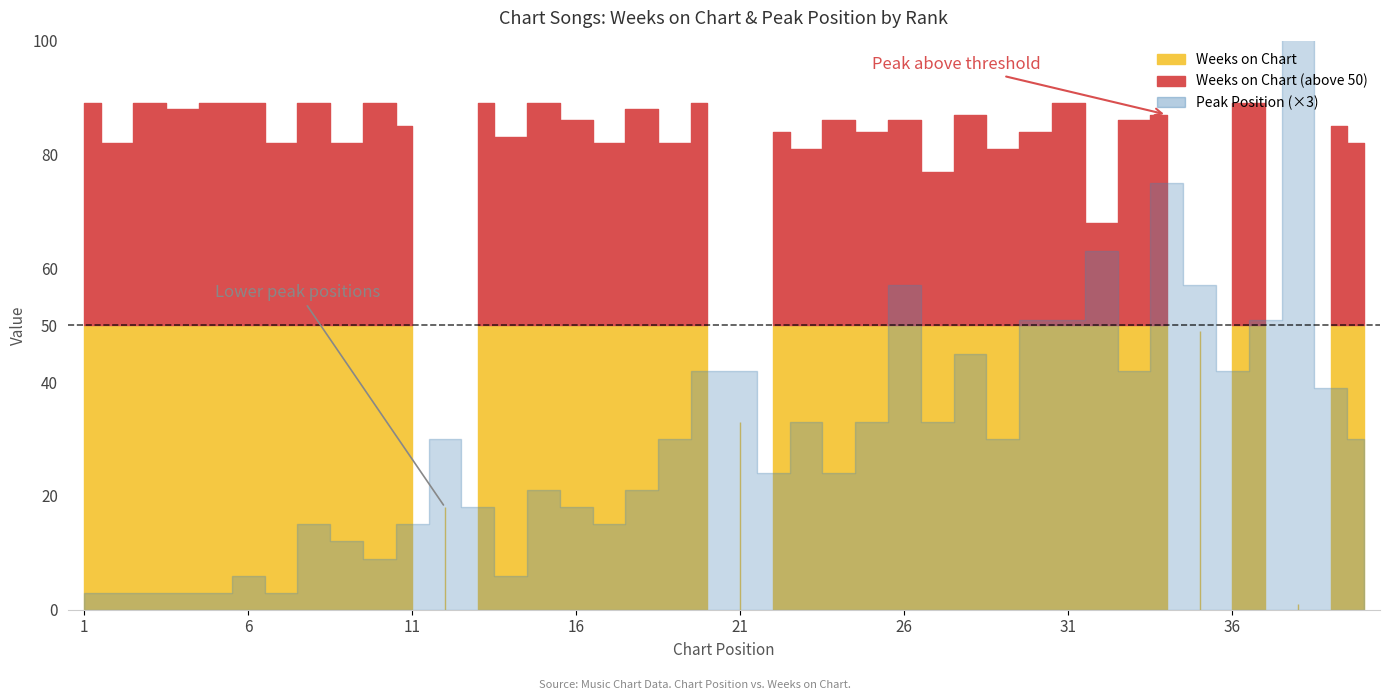

Which series ends up on top after the final intersection of Weeks on Chart and Peak Position?

Weeks on Chart